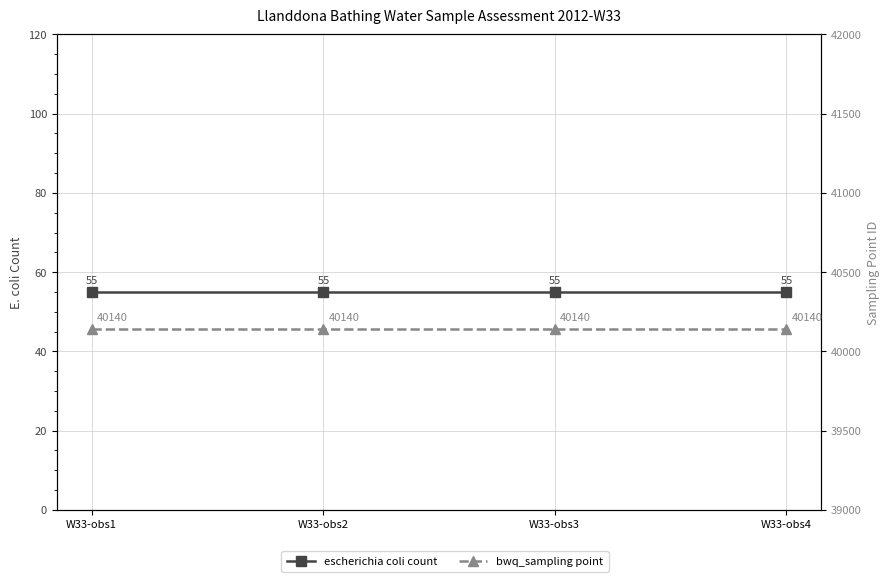

List the series in order of their overall mean, highest first.

bwq_sampling point, escherichia coli count